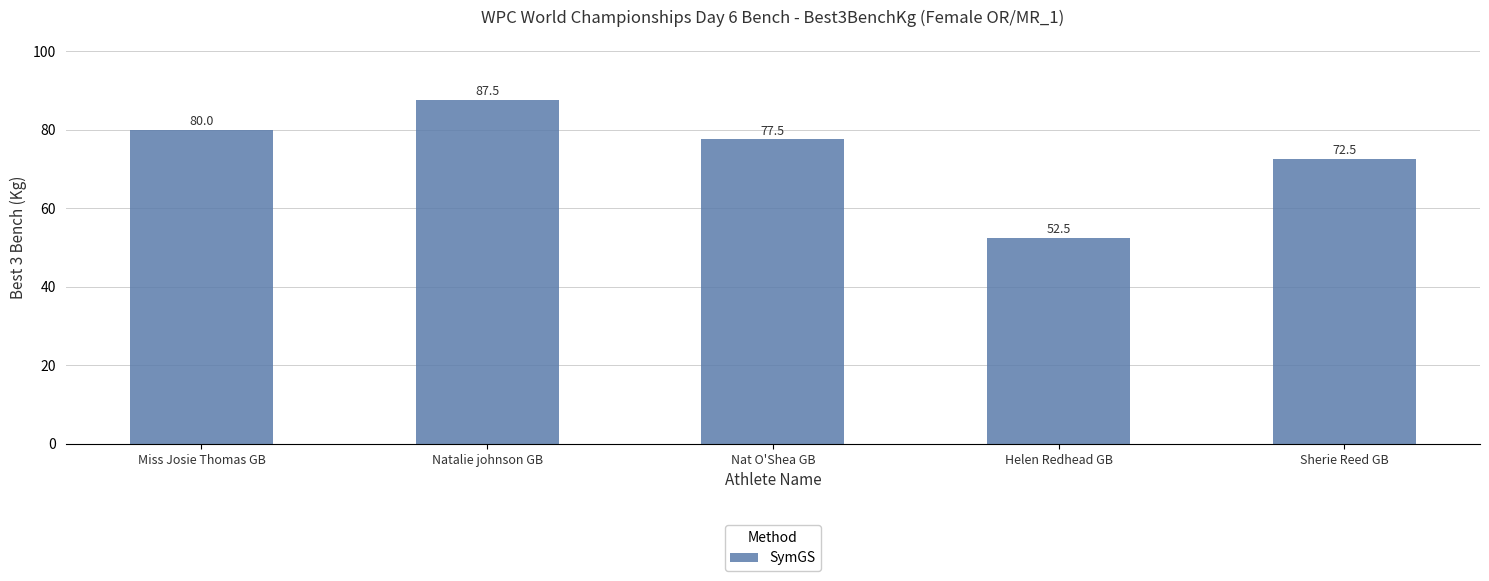

Count the number of values greater than 77.

3